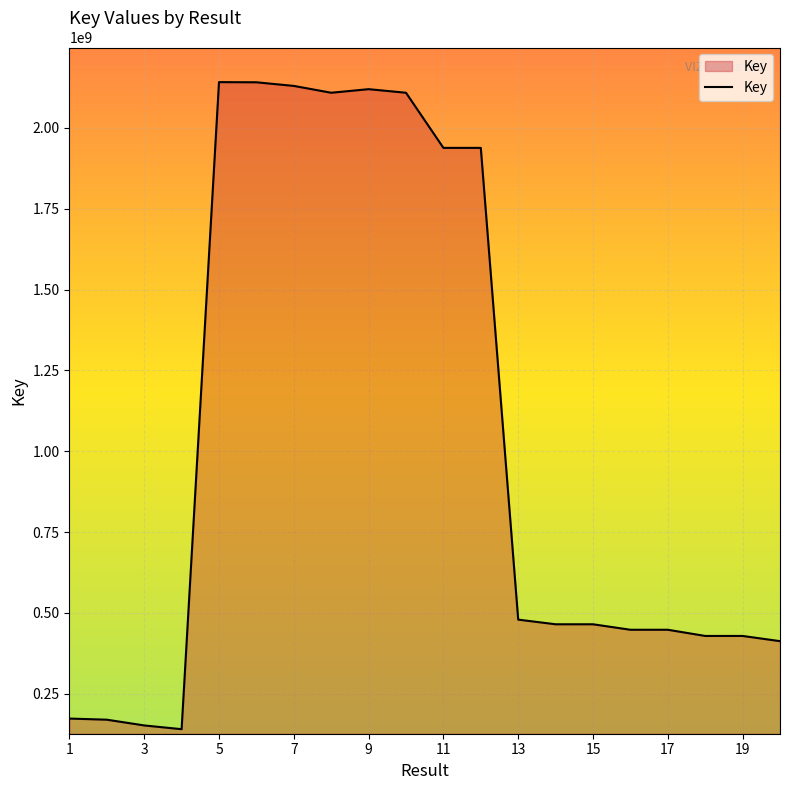

What is the maximum value shown in the chart?

2141428937